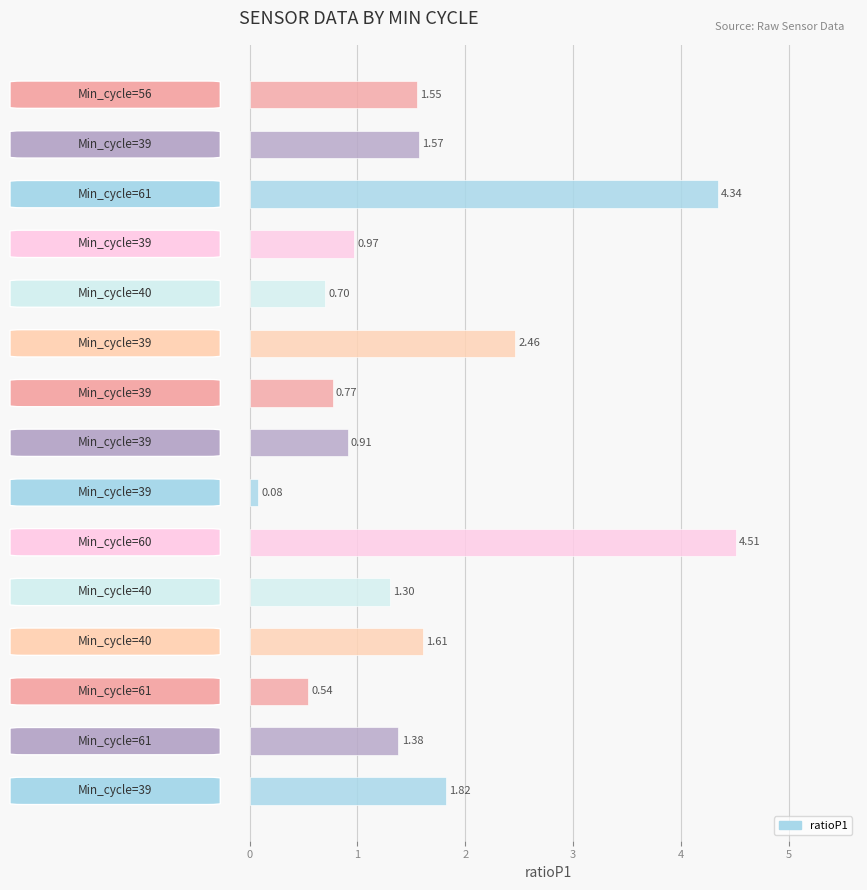

What is the difference between the second highest and second lowest values?

3.8